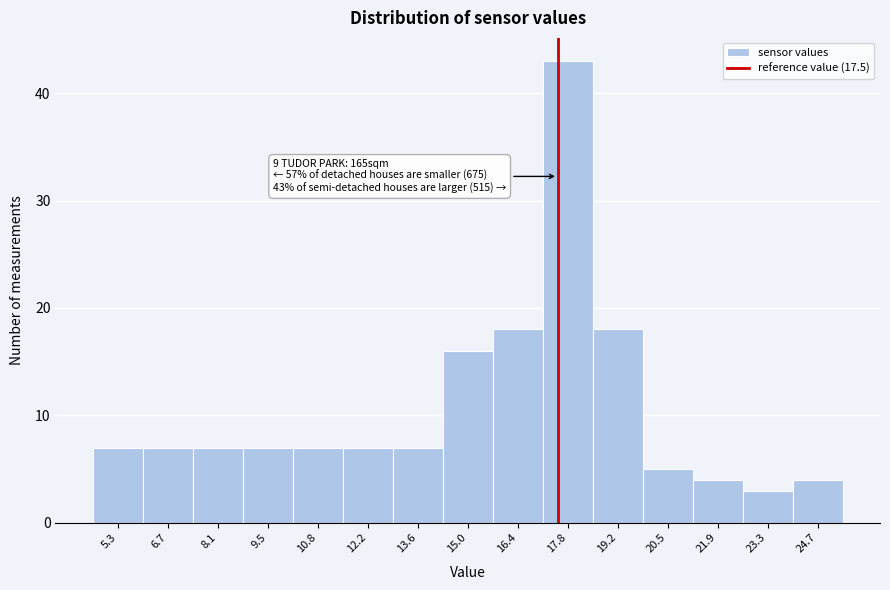

Which range on the x-axis has the tallest bar?

17.0 to 18.4